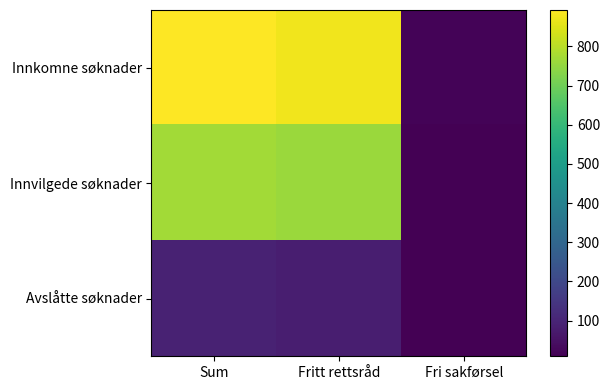

List the series in order of their overall mean, lowest first.

Avslåtte søknader, Innvilgede søknader, Innkomne søknader